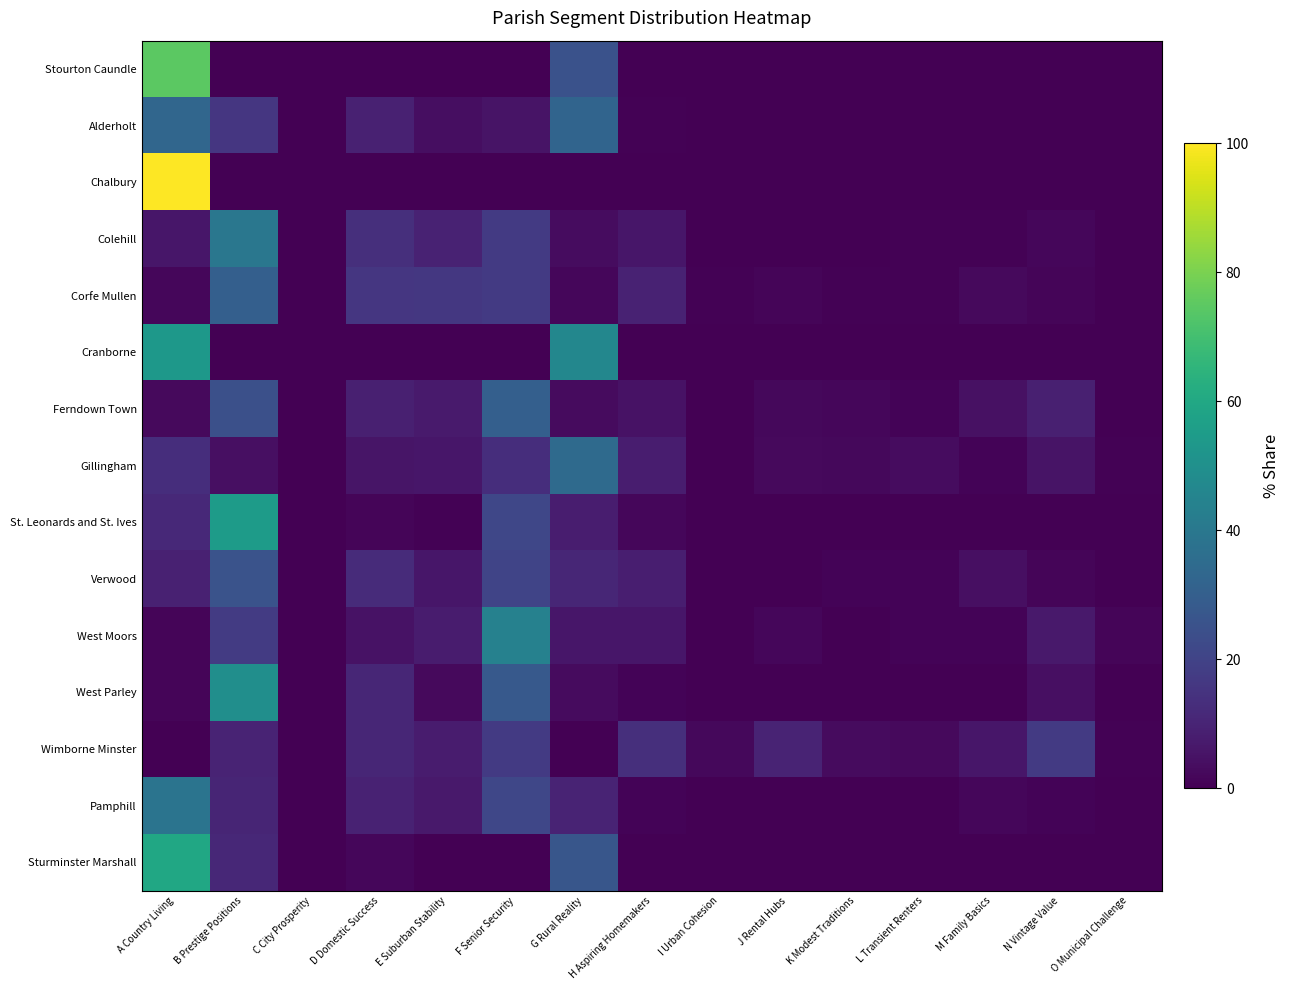

Reading right to left, transcribe all the data shown in this chart.

Stourton Caundle: O Municipal Challenge=0.0	N Vintage Value=0.0	M Family Basics=0.0	L Transient Renters=0.0	K Modest Traditions=0.0	J Rental Hubs=0.0	I Urban Cohesion=0.0	H Aspiring Homemakers=0.0	G Rural Reality=25.3	F Senior Security=0.0	E Suburban Stability=0.0	D Domestic Success=0.0	C City Prosperity=0.0	B Prestige Positions=0.0	A Country Living=74.7
Alderholt: O Municipal Challenge=0.0	N Vintage Value=0.0	M Family Basics=0.0	L Transient Renters=0.0	K Modest Traditions=0.0	J Rental Hubs=0.0	I Urban Cohesion=0.0	H Aspiring Homemakers=0.7	G Rural Reality=32.3	F Senior Security=5.4	E Suburban Stability=3.8	D Domestic Success=9.0	C City Prosperity=0.0	B Prestige Positions=15.9	A Country Living=32.8
Chalbury: O Municipal Challenge=0.0	N Vintage Value=0.0	M Family Basics=0.0	L Transient Renters=0.0	K Modest Traditions=0.0	J Rental Hubs=0.0	I Urban Cohesion=0.0	H Aspiring Homemakers=0.0	G Rural Reality=0.0	F Senior Security=0.0	E Suburban Stability=0.0	D Domestic Success=0.0	C City Prosperity=0.0	B Prestige Positions=0.0	A Country Living=100.0
Colehill: O Municipal Challenge=0.2	N Vintage Value=1.6	M Family Basics=0.6	L Transient Renters=0.7	K Modest Traditions=0.3	J Rental Hubs=0.4	I Urban Cohesion=0.0	H Aspiring Homemakers=6.2	G Rural Reality=3.4	F Senior Security=16.9	E Suburban Stability=9.6	D Domestic Success=13.3	C City Prosperity=0.0	B Prestige Positions=39.8	A Country Living=6.0
Corfe Mullen: O Municipal Challenge=0.4	N Vintage Value=1.5	M Family Basics=2.5	L Transient Renters=0.8	K Modest Traditions=0.6	J Rental Hubs=1.2	I Urban Cohesion=0.6	H Aspiring Homemakers=9.6	G Rural Reality=1.7	F Senior Security=16.9	E Suburban Stability=16.0	D Domestic Success=15.8	C City Prosperity=0.0	B Prestige Positions=30.3	A Country Living=1.9
Cranborne: O Municipal Challenge=0.0	N Vintage Value=0.0	M Family Basics=0.0	L Transient Renters=0.0	K Modest Traditions=0.0	J Rental Hubs=0.0	I Urban Cohesion=0.0	H Aspiring Homemakers=0.3	G Rural Reality=46.3	F Senior Security=0.0	E Suburban Stability=0.0	D Domestic Success=0.0	C City Prosperity=0.0	B Prestige Positions=0.3	A Country Living=53.1
Ferndown Town: O Municipal Challenge=0.4	N Vintage Value=8.7	M Family Basics=4.4	L Transient Renters=1.1	K Modest Traditions=1.9	J Rental Hubs=2.0	I Urban Cohesion=0.0	H Aspiring Homemakers=5.0	G Rural Reality=2.7	F Senior Security=30.4	E Suburban Stability=7.4	D Domestic Success=9.0	C City Prosperity=0.0	B Prestige Positions=24.5	A Country Living=2.5
Gillingham: O Municipal Challenge=0.6	N Vintage Value=5.2	M Family Basics=1.1	L Transient Renters=3.5	K Modest Traditions=2.3	J Rental Hubs=2.7	I Urban Cohesion=0.0	H Aspiring Homemakers=8.1	G Rural Reality=34.4	F Senior Security=13.0	E Suburban Stability=6.2	D Domestic Success=5.7	C City Prosperity=0.0	B Prestige Positions=4.1	A Country Living=13.2
St. Leonards and St. Ives: O Municipal Challenge=0.0	N Vintage Value=0.0	M Family Basics=0.0	L Transient Renters=0.0	K Modest Traditions=0.0	J Rental Hubs=0.0	I Urban Cohesion=0.0	H Aspiring Homemakers=1.9	G Rural Reality=8.1	F Senior Security=21.3	E Suburban Stability=0.7	D Domestic Success=1.6	C City Prosperity=0.0	B Prestige Positions=54.8	A Country Living=11.6
Verwood: O Municipal Challenge=0.1	N Vintage Value=1.4	M Family Basics=4.2	L Transient Renters=1.0	K Modest Traditions=1.0	J Rental Hubs=0.0	I Urban Cohesion=0.0	H Aspiring Homemakers=8.3	G Rural Reality=10.8	F Senior Security=20.5	E Suburban Stability=6.0	D Domestic Success=12.2	C City Prosperity=0.0	B Prestige Positions=25.5	A Country Living=9.0
West Moors: O Municipal Challenge=1.3	N Vintage Value=6.8	M Family Basics=1.1	L Transient Renters=0.9	K Modest Traditions=0.2	J Rental Hubs=1.8	I Urban Cohesion=0.0	H Aspiring Homemakers=6.2	G Rural Reality=6.1	F Senior Security=44.1	E Suburban Stability=7.8	D Domestic Success=5.1	C City Prosperity=0.0	B Prestige Positions=17.3	A Country Living=1.3
West Parley: O Municipal Challenge=0.0	N Vintage Value=4.0	M Family Basics=0.0	L Transient Renters=0.1	K Modest Traditions=0.0	J Rental Hubs=0.0	I Urban Cohesion=0.0	H Aspiring Homemakers=1.1	G Rural Reality=2.8	F Senior Security=27.9	E Suburban Stability=2.5	D Domestic Success=10.9	C City Prosperity=0.0	B Prestige Positions=49.2	A Country Living=1.5
Wimborne Minster: O Municipal Challenge=0.7	N Vintage Value=17.0	M Family Basics=5.9	L Transient Renters=2.6	K Modest Traditions=3.1	J Rental Hubs=9.9	I Urban Cohesion=2.0	H Aspiring Homemakers=13.4	G Rural Reality=0.0	F Senior Security=16.9	E Suburban Stability=7.4	D Domestic Success=10.9	C City Prosperity=0.1	B Prestige Positions=10.1	A Country Living=0.0
Pamphill: O Municipal Challenge=0.0	N Vintage Value=1.0	M Family Basics=1.6	L Transient Renters=0.0	K Modest Traditions=0.0	J Rental Hubs=0.0	I Urban Cohesion=0.0	H Aspiring Homemakers=1.0	G Rural Reality=9.8	F Senior Security=21.2	E Suburban Stability=6.9	D Domestic Success=9.5	C City Prosperity=0.0	B Prestige Positions=10.5	A Country Living=38.6
Sturminster Marshall: O Municipal Challenge=0.0	N Vintage Value=0.0	M Family Basics=0.1	L Transient Renters=0.0	K Modest Traditions=0.0	J Rental Hubs=0.0	I Urban Cohesion=0.0	H Aspiring Homemakers=0.4	G Rural Reality=26.9	F Senior Security=0.0	E Suburban Stability=0.1	D Domestic Success=1.7	C City Prosperity=0.0	B Prestige Positions=11.2	A Country Living=59.6